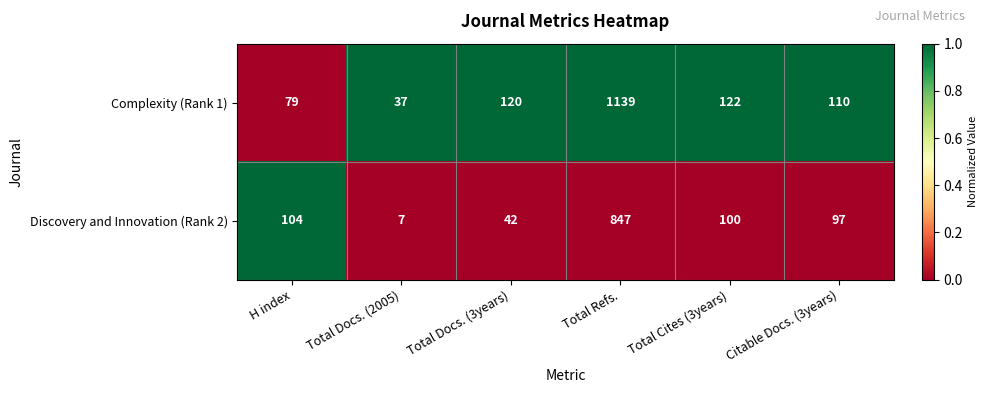

What is the greatest value displayed?

1139